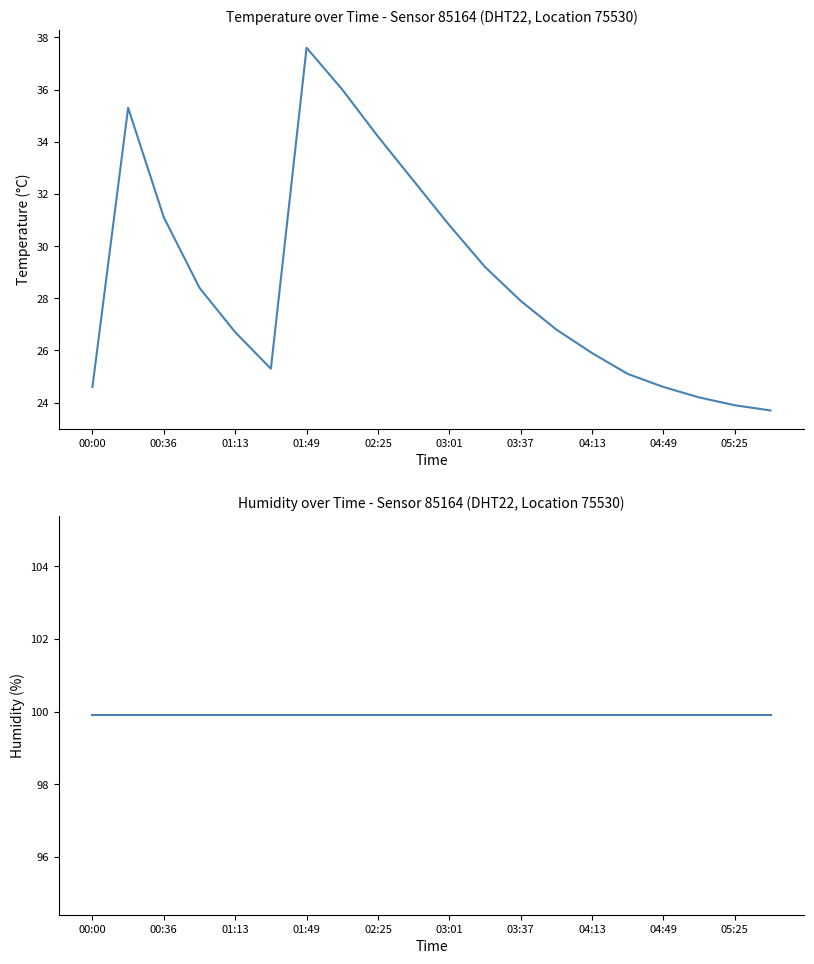

Which series has the largest total across all categories?

humidity